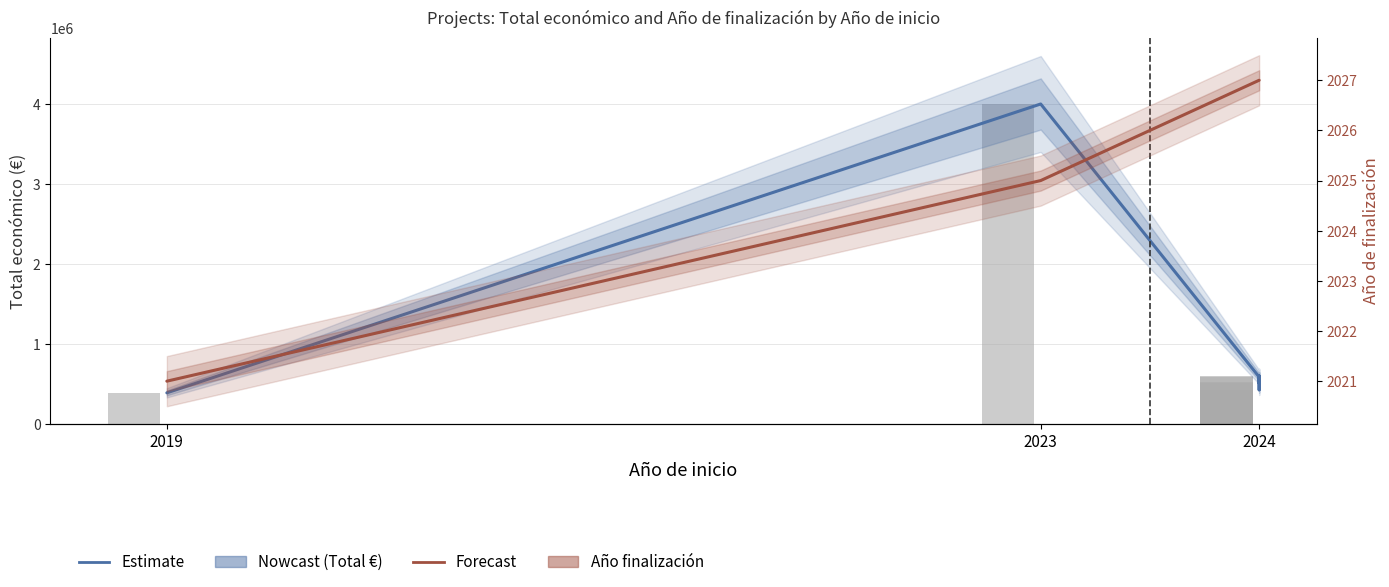

Between 3 and 4, which series saw the biggest shift?

Total económico